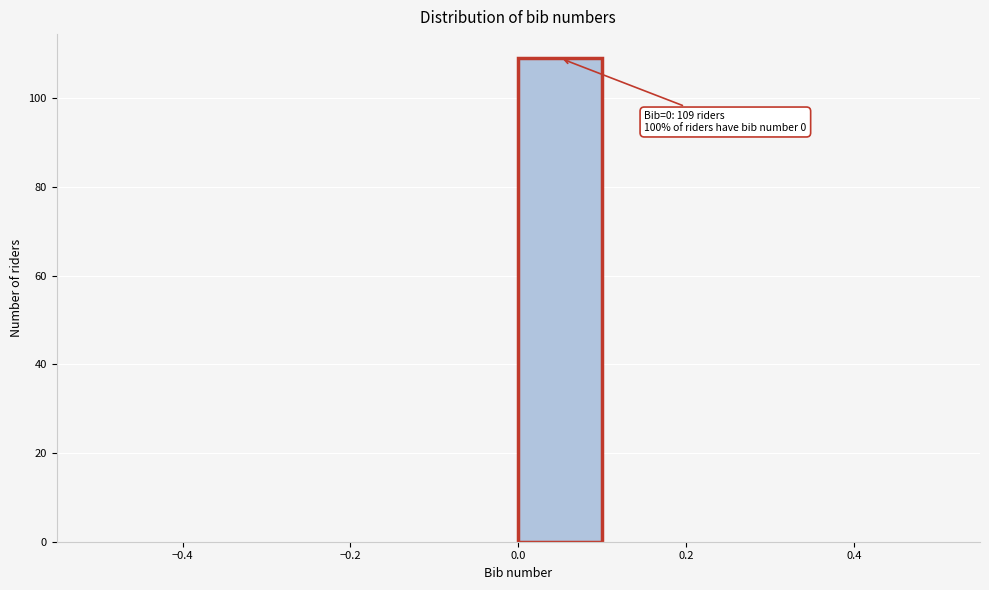

Over which range of the x-axis is the bar tallest?

0.0 to 0.1